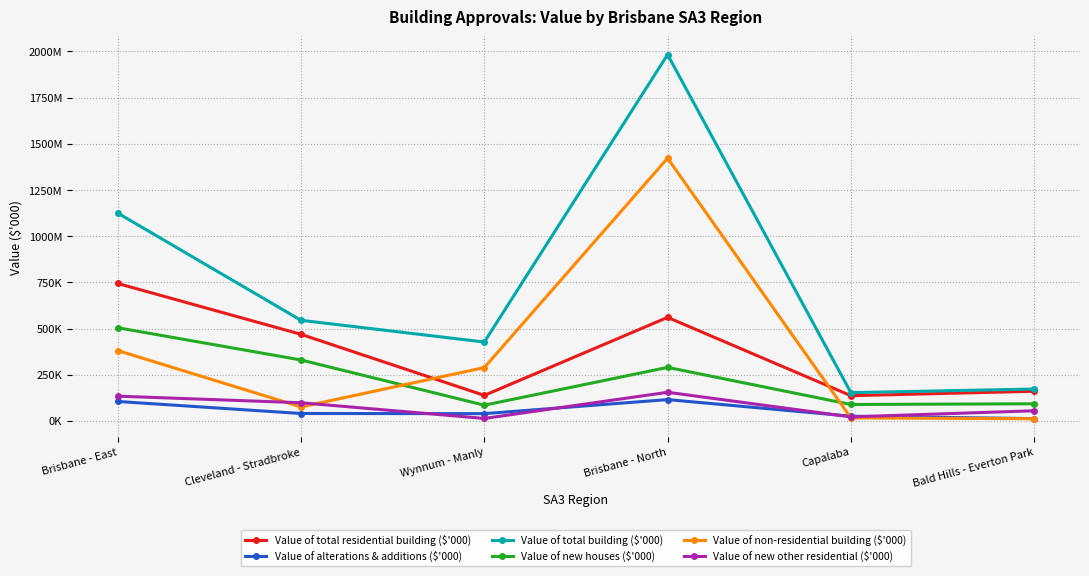

Where is the first local maximum for Value of total building ($'000)?

Brisbane - North